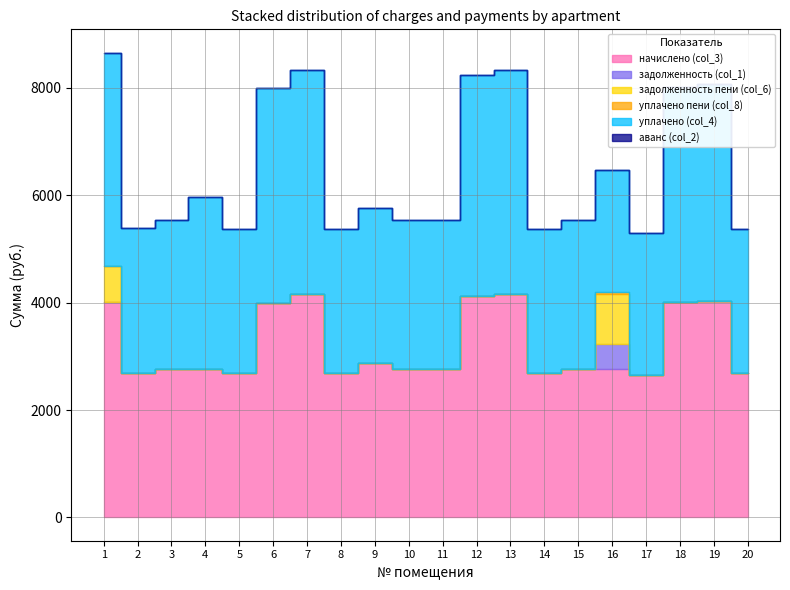

List the labels in order of аванс (col_2) value, smallest first.

1, 2, 3, 4, 5, 6, 7, 8, 9, 10, 11, 12, 13, 14, 15, 16, 17, 18, 19, 20